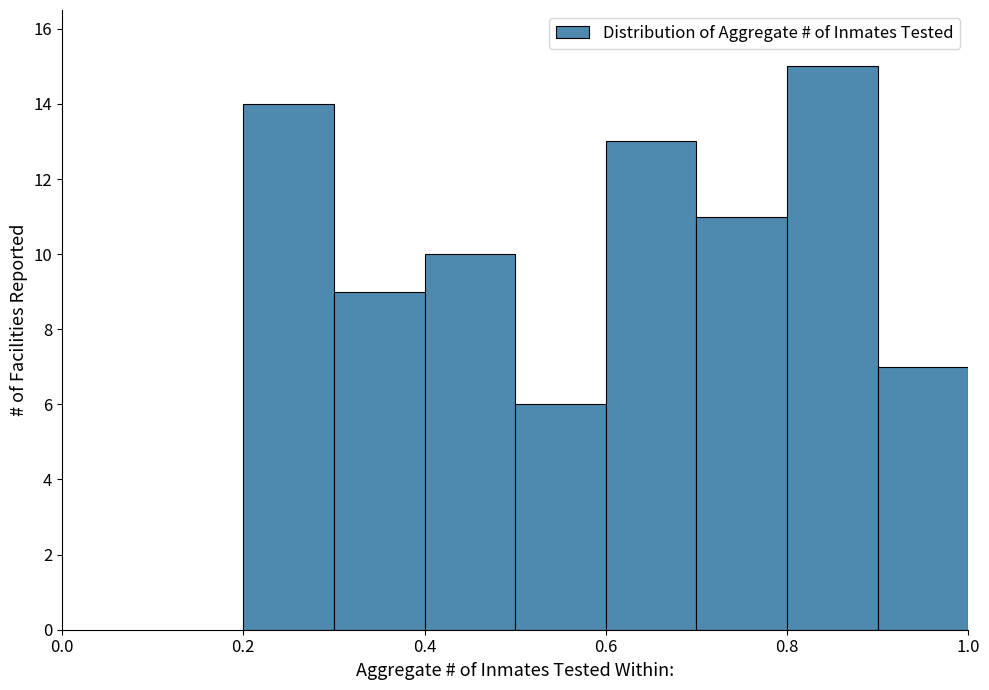

Reading left to right, list every bar in this chart as the range it spans on the x-axis followed by its height. The values are not printed on the chart, so give them approximately, as read against the axis.

0.2 to 0.3: 14
0.3 to 0.4: 9
0.4 to 0.5: 10
0.5 to 0.6: 6
0.6 to 0.7: 13
0.7 to 0.8: 11
0.8 to 0.9: 15
0.9 to 1.0: 7